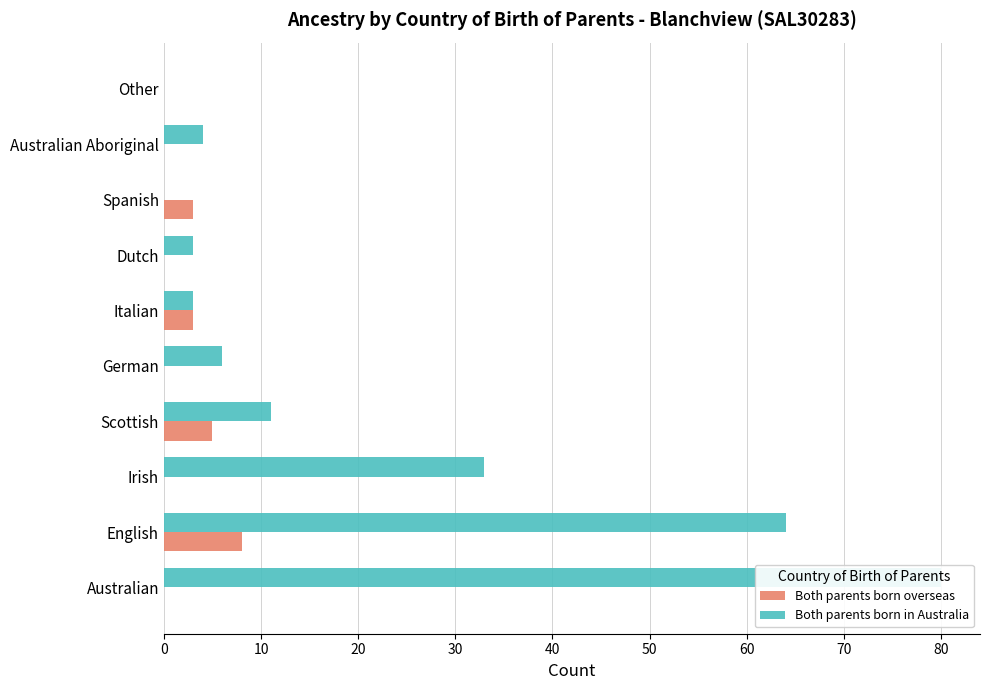

Rank the series by their average value, from highest to lowest.

Both parents born in Australia, Both parents born overseas